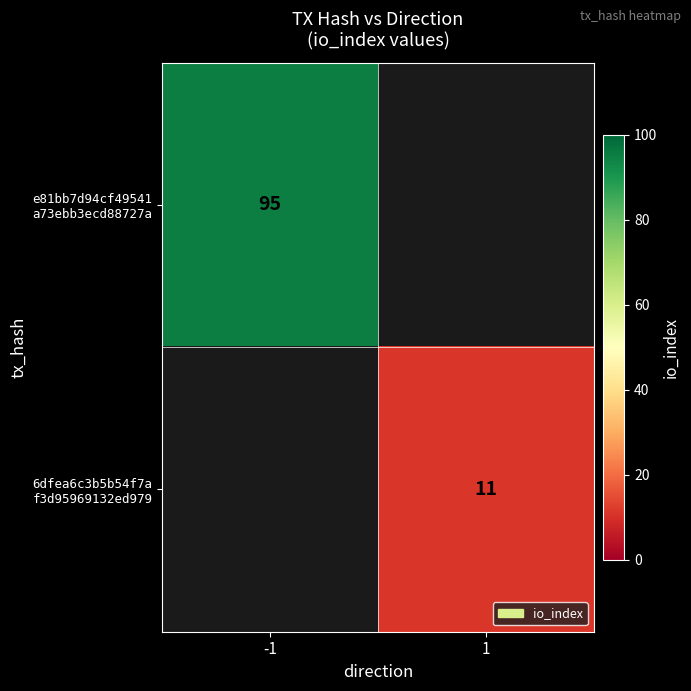

True or false: e81bb7d94cf49541 a73ebb3ecd88727a has a value of 95.0 at -1.

True